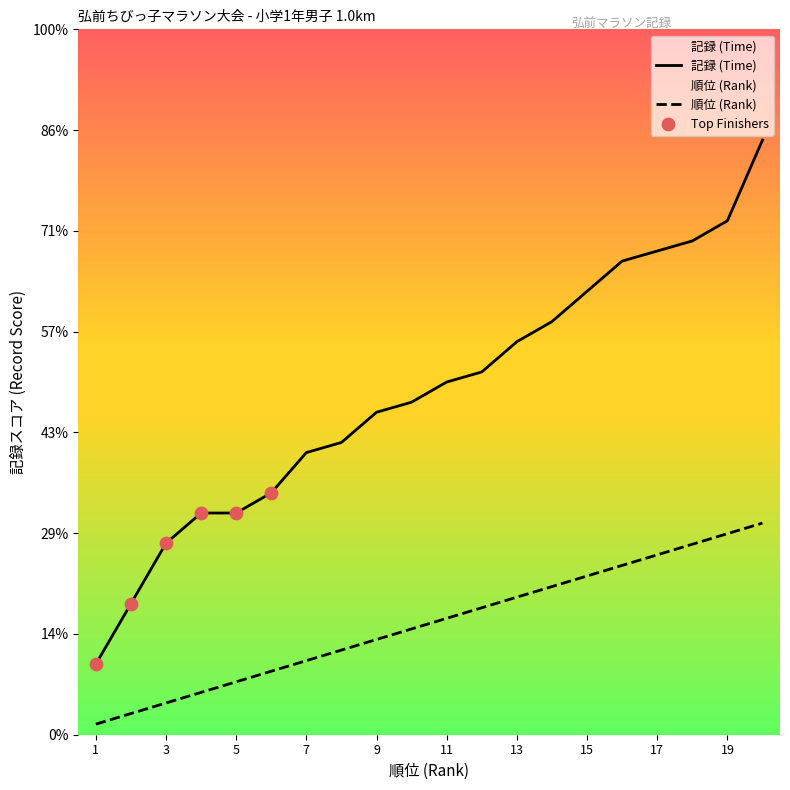

At which category is the sum across all series the highest?

20